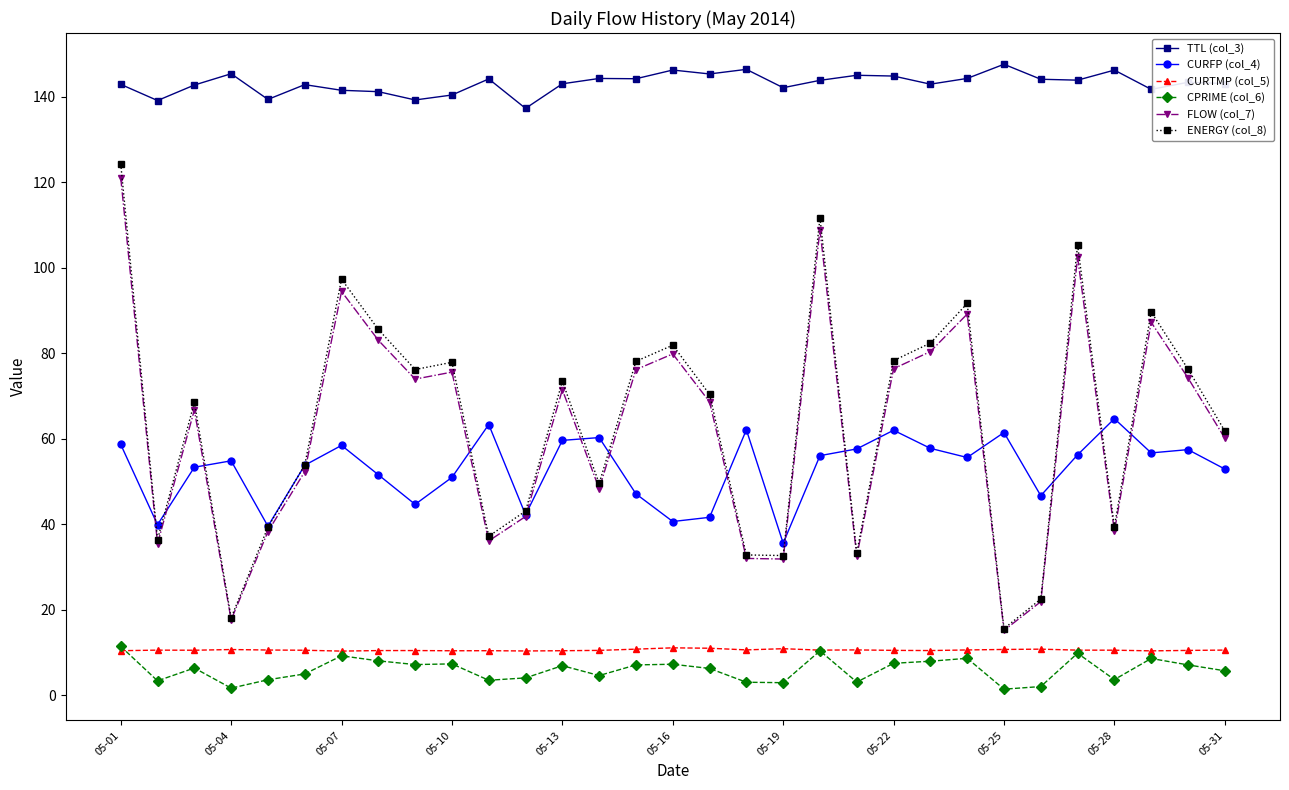

What is the highest value of the CURTMP (col_5) series?

11.1